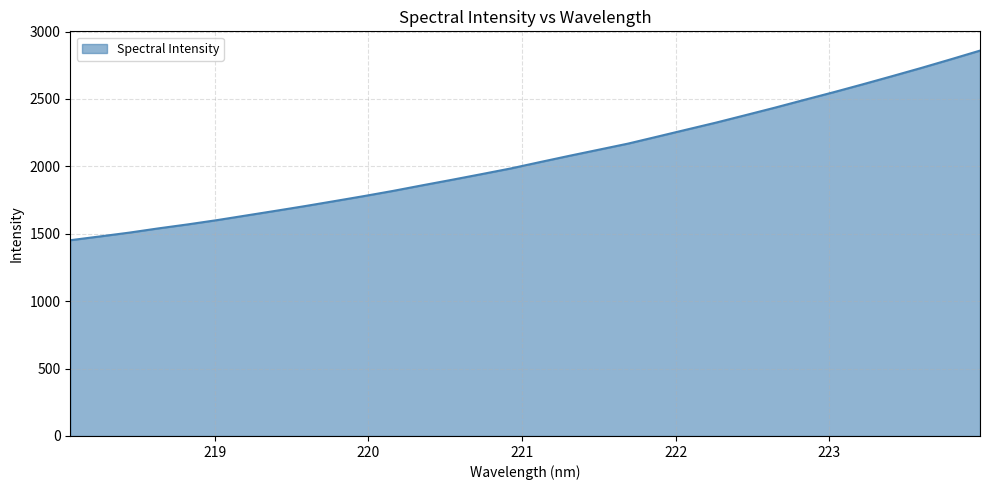

What is the maximum value shown in the chart?

2858.4